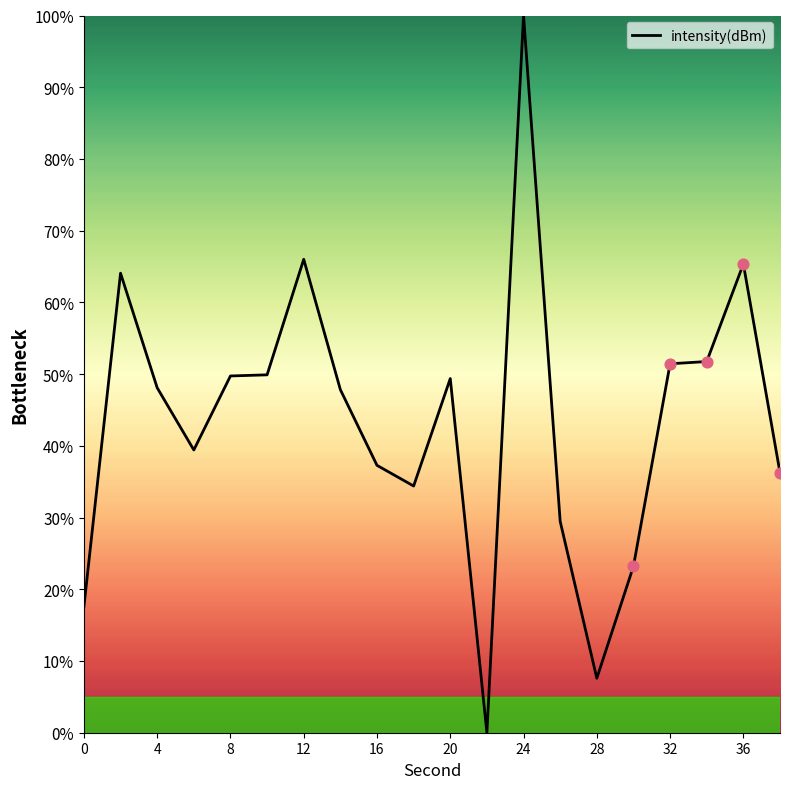

What is the greatest value displayed?

100.0